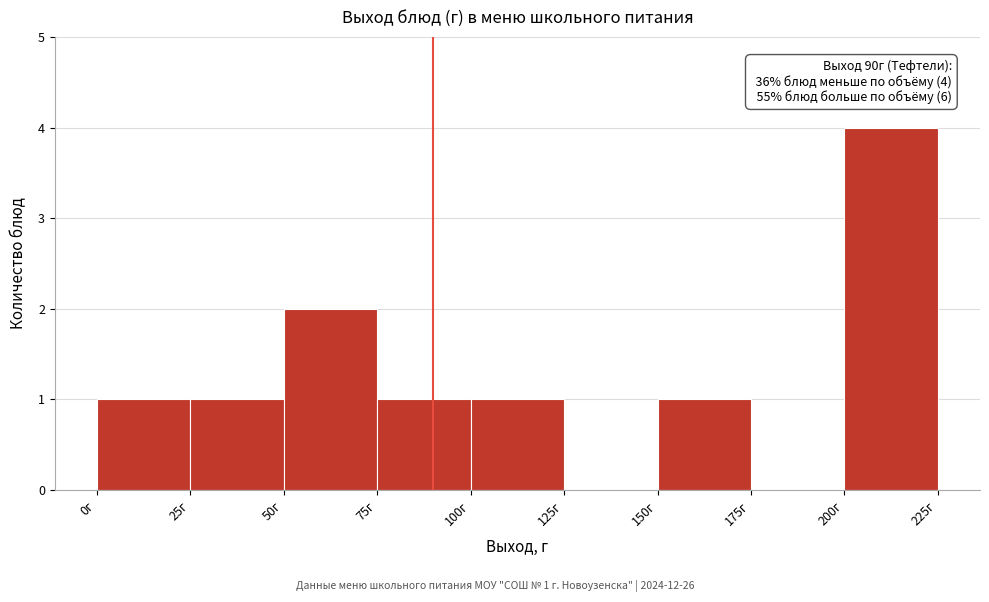

Over which range of the x-axis is the bar tallest?

200 to 225